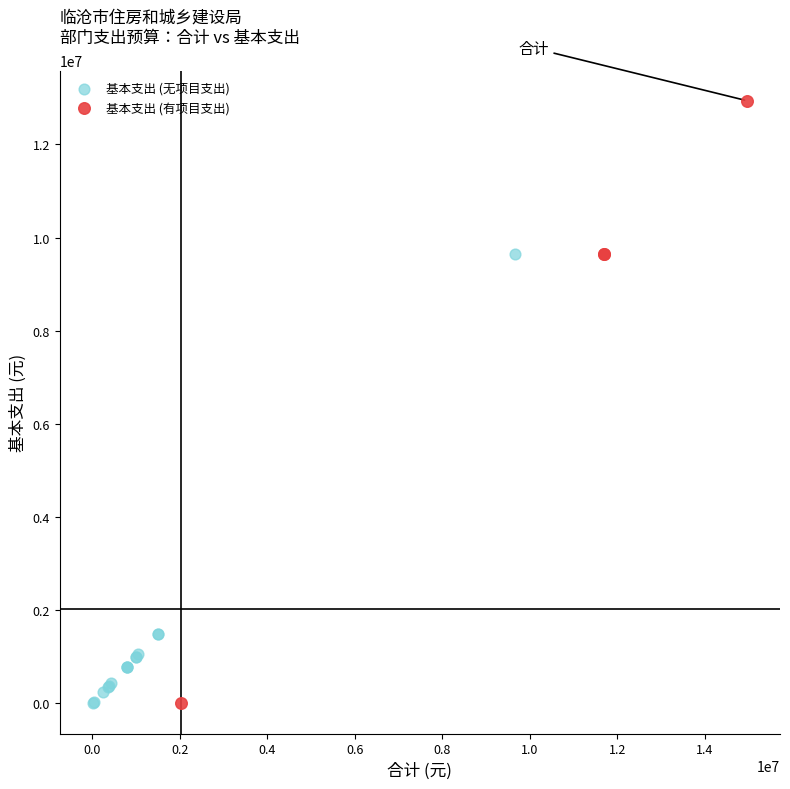

Which series contains the highest Y value?

基本支出 (有项目支出)